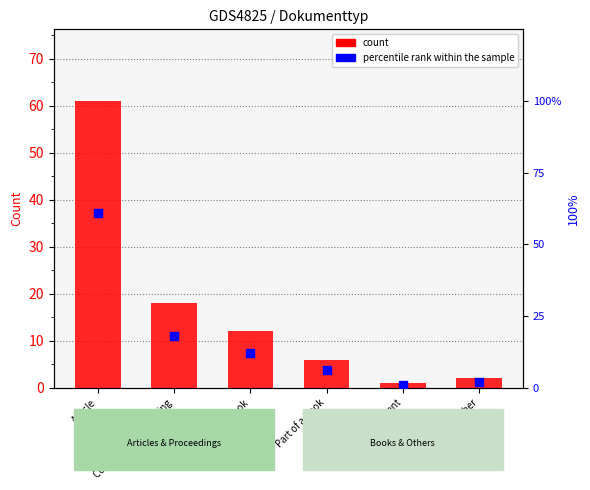

Is the value of count at Conference Proceeding greater than the value of percentile rank within the sample at Conference Proceeding?

No